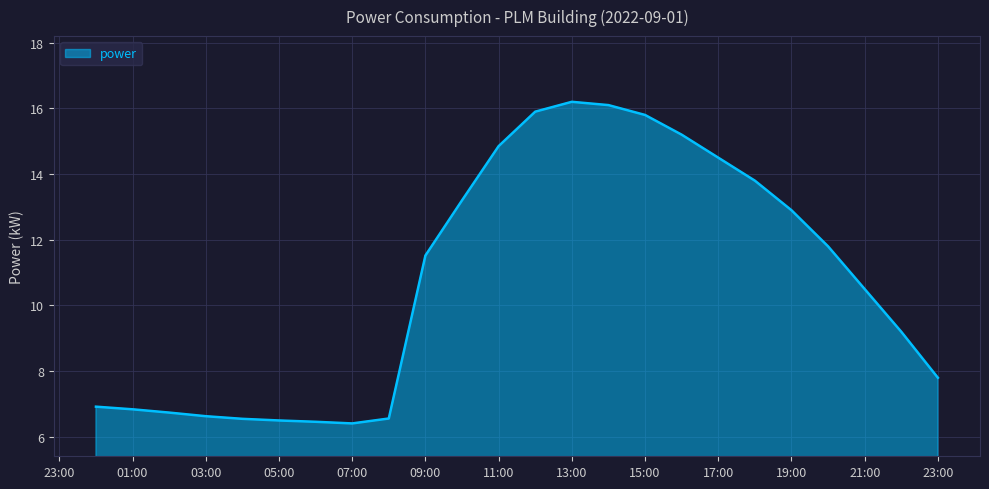

What is the smallest value displayed?

6.4